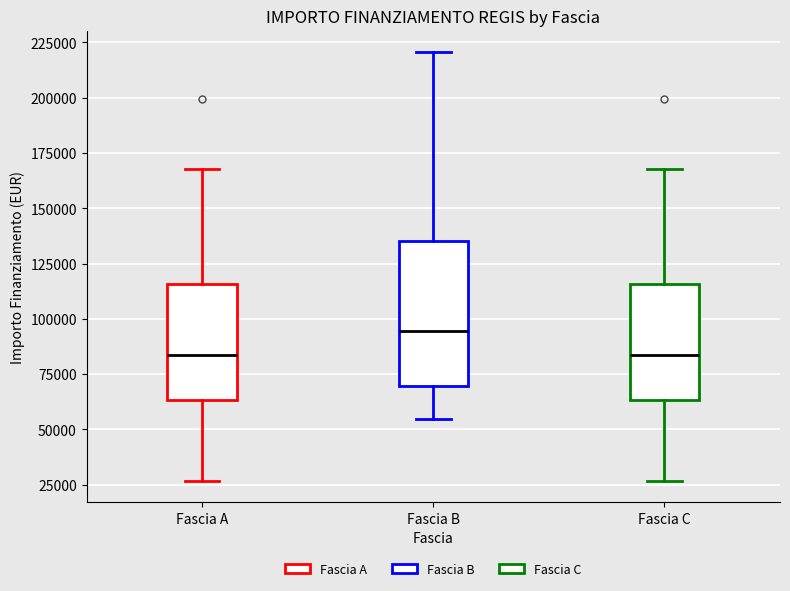

Reading left to right, read every box against the y-axis: the position of its median line, the range the box covers, and the ends of its whiskers. The values are not printed on the chart, so give them approximately, as read against the axis.

Fascia A: median 85000, box 65000 to 115000, whiskers 25000 to 170000
Fascia B: median 95000, box 70000 to 135000, whiskers 55000 to 220000
Fascia C: median 85000, box 65000 to 115000, whiskers 25000 to 170000